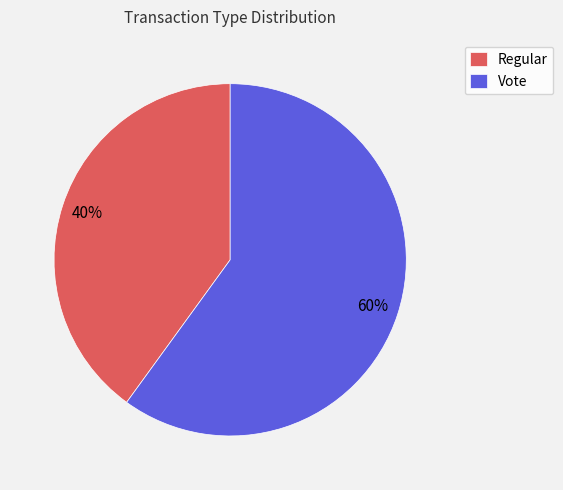

What percentage is the Regular slice, to the nearest percent?

40%